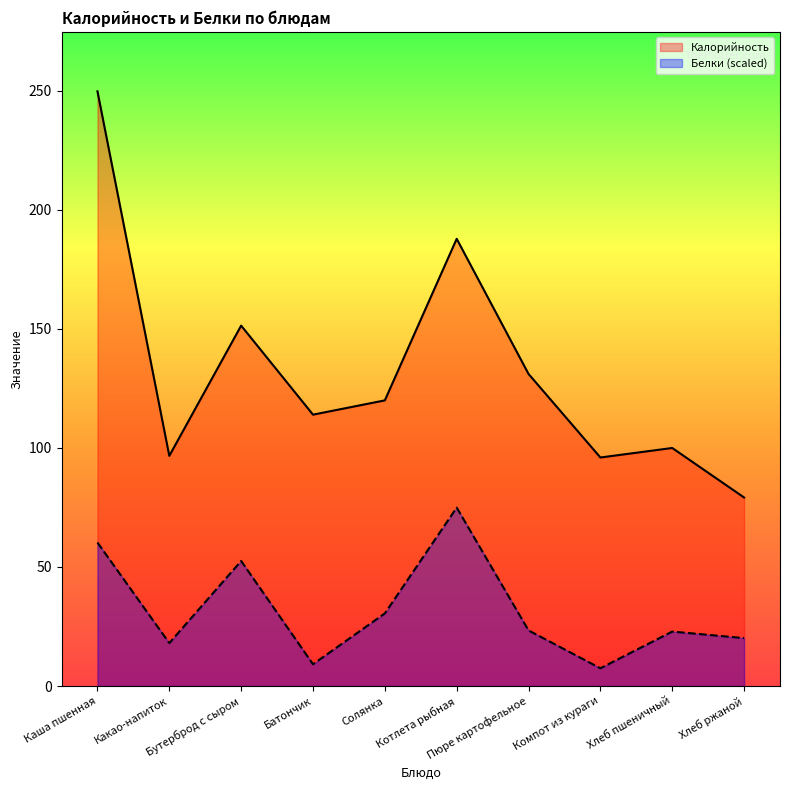

Rank the series by their maximum value, from lowest to highest.

Белки (scaled), Калорийность